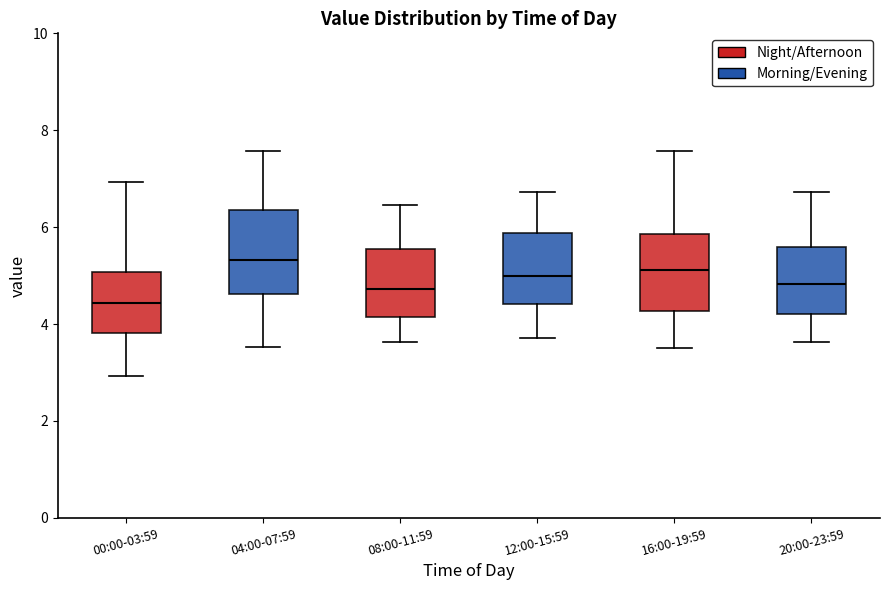

Reading left to right, transcribe this box plot: for each box, give where its median line is, the range the box spans, and where its two whiskers end, as read against the y-axis. The values are not printed on the chart, so give them approximately, as read against the axis.

00:00-03:59: median 4.4, box 3.8 to 5.0, whiskers 3.0 to 7.0
04:00-07:59: median 5.4, box 4.6 to 6.4, whiskers 3.6 to 7.6
08:00-11:59: median 4.8, box 4.2 to 5.6, whiskers 3.6 to 6.4
12:00-15:59: median 5.0, box 4.4 to 5.8, whiskers 3.8 to 6.8
16:00-19:59: median 5.2, box 4.2 to 5.8, whiskers 3.6 to 7.6
20:00-23:59: median 4.8, box 4.2 to 5.6, whiskers 3.6 to 6.8